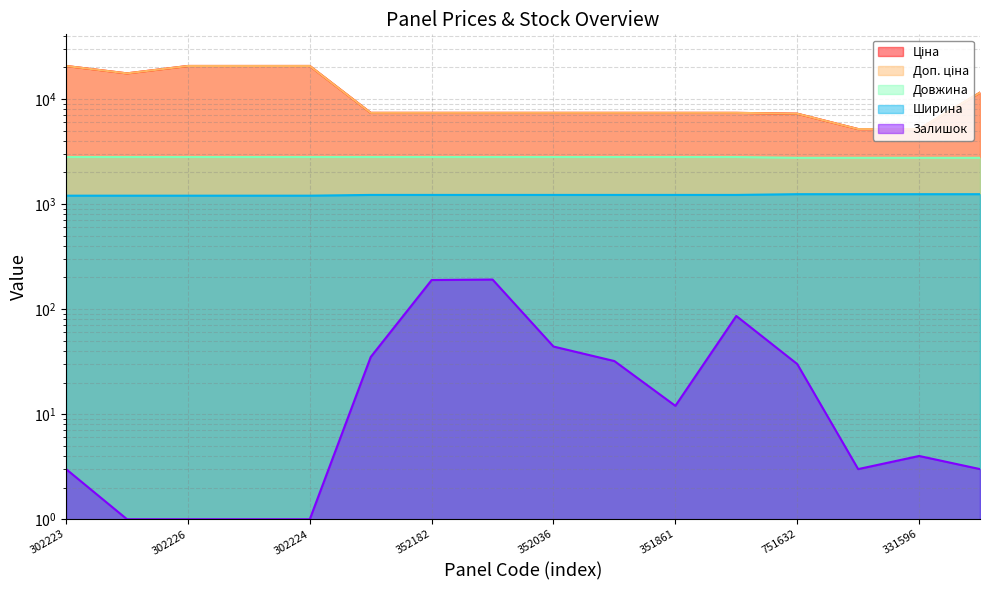

Does the chart have visible grid lines?

Yes